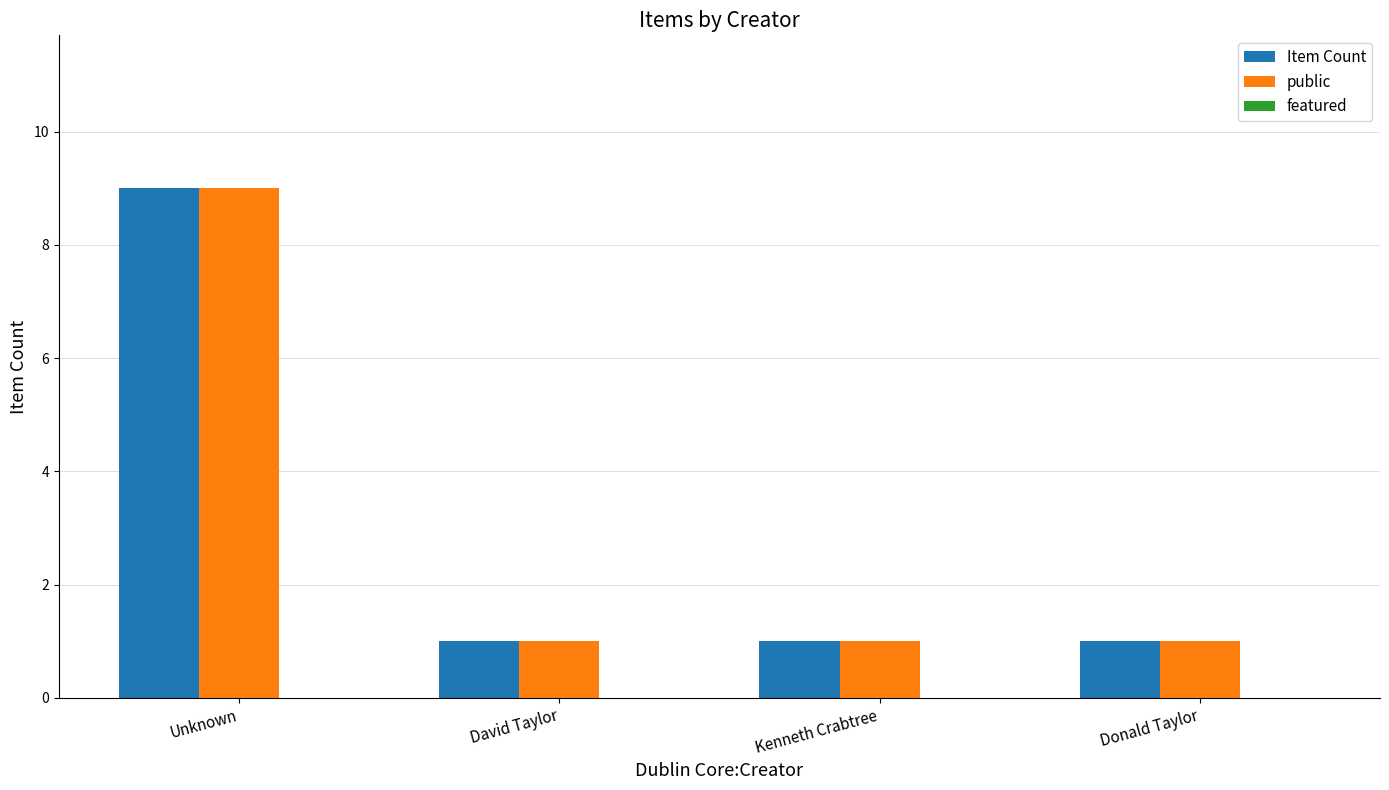

The value of public at Kenneth Crabtree is 2. True or false?

False